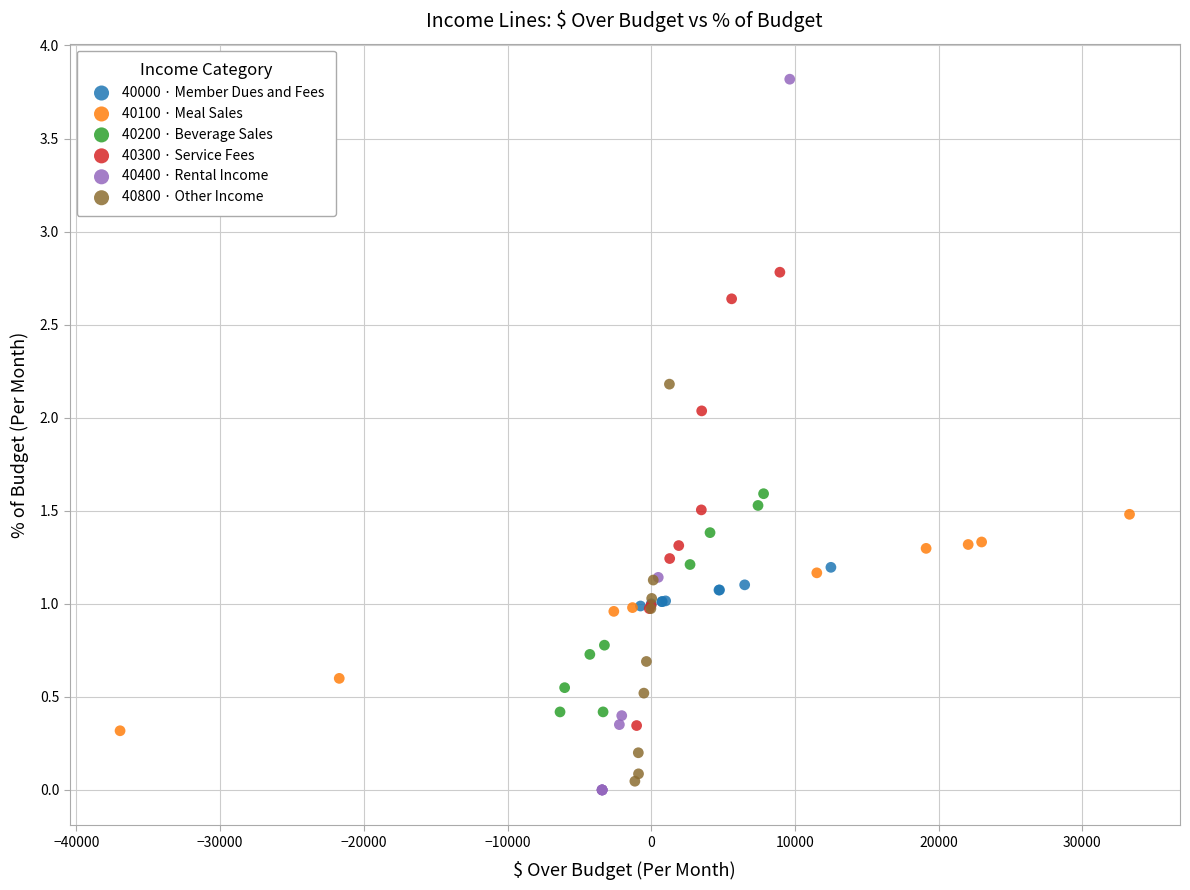

What are all the series names shown in the legend?

40000 · Member Dues and Fees, 40100 · Meal Sales, 40200 · Beverage Sales, 40300 · Service Fees, 40400 · Rental Income, 40800 · Other Income